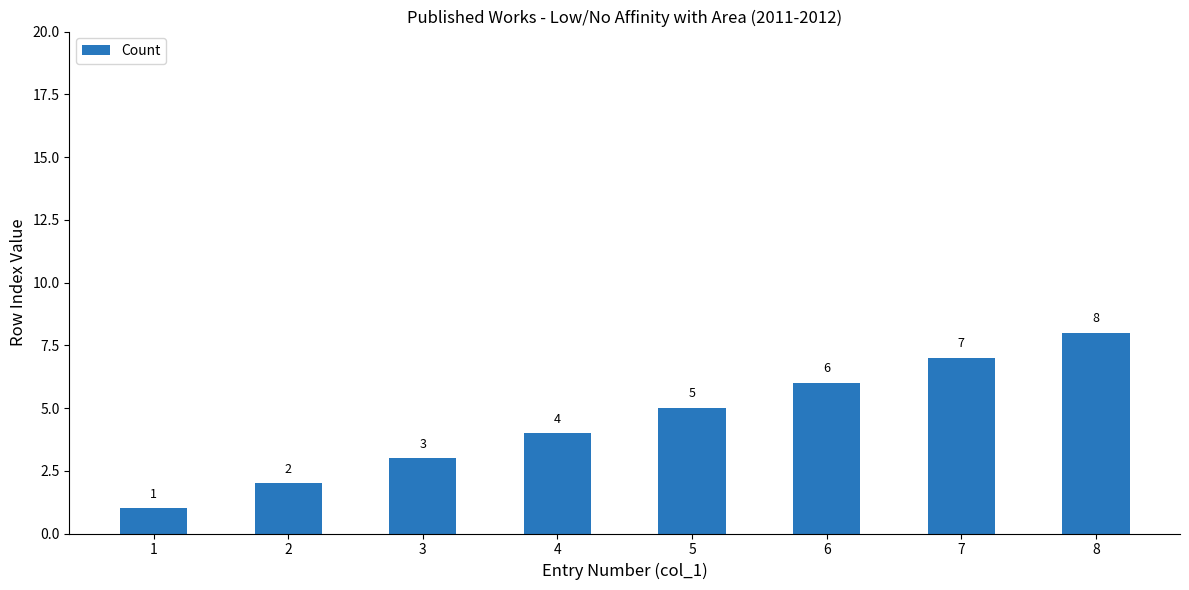

The chart shows a value of 4 at 4. True or false?

True